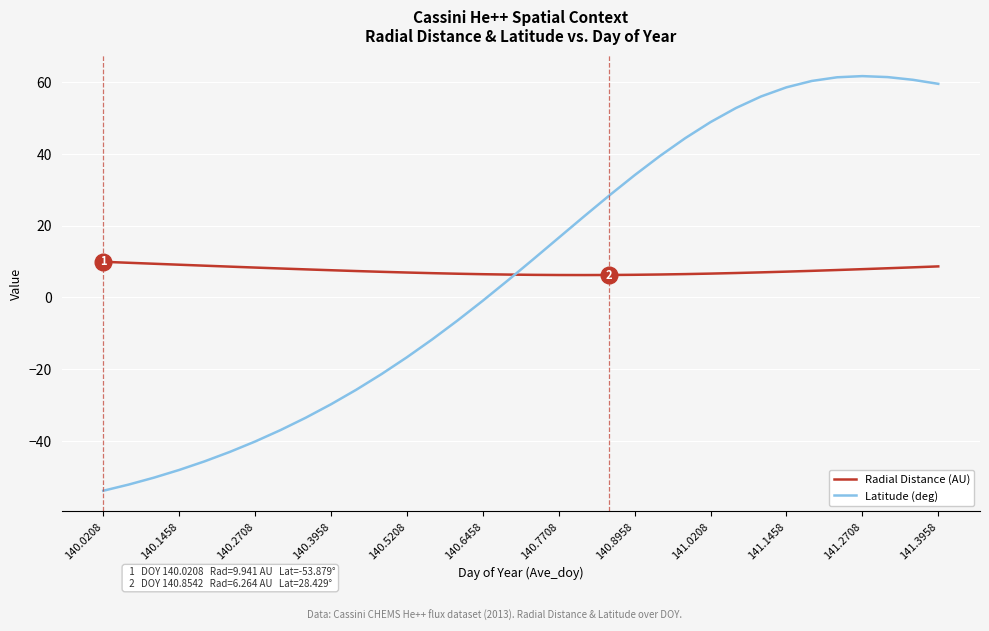

Which series has the widest spread of values?

Latitude (deg)